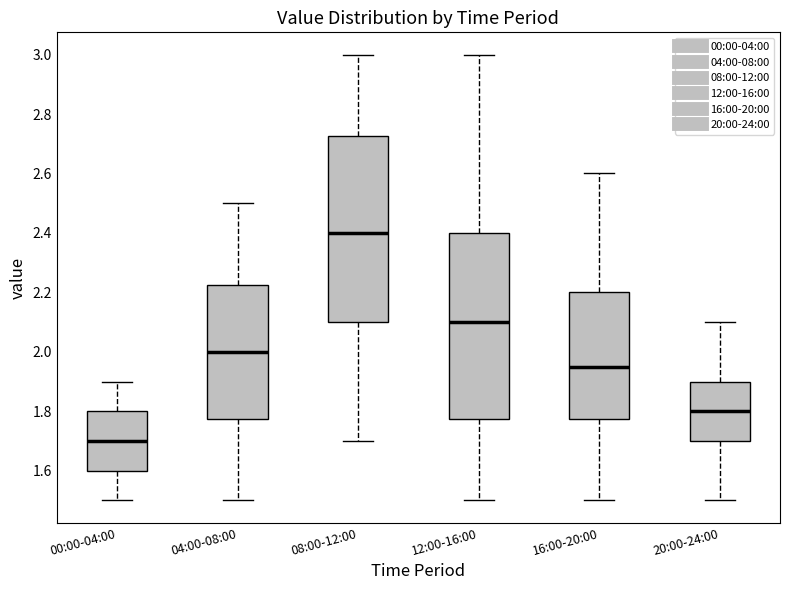

Where is the lower edge of the box for 08:00-12:00 on the y-axis? The values are not printed on the chart, so give them approximately, as read against the axis.

2.10